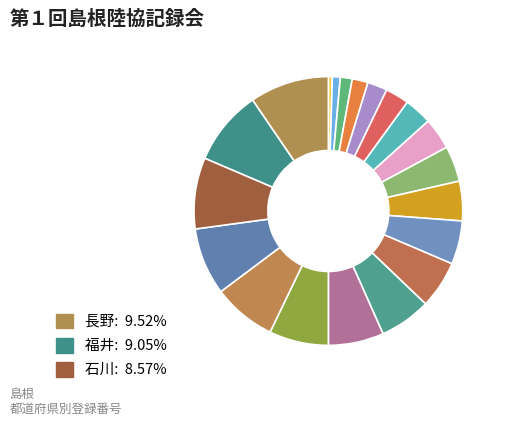

How many slices are in this pie chart?

20